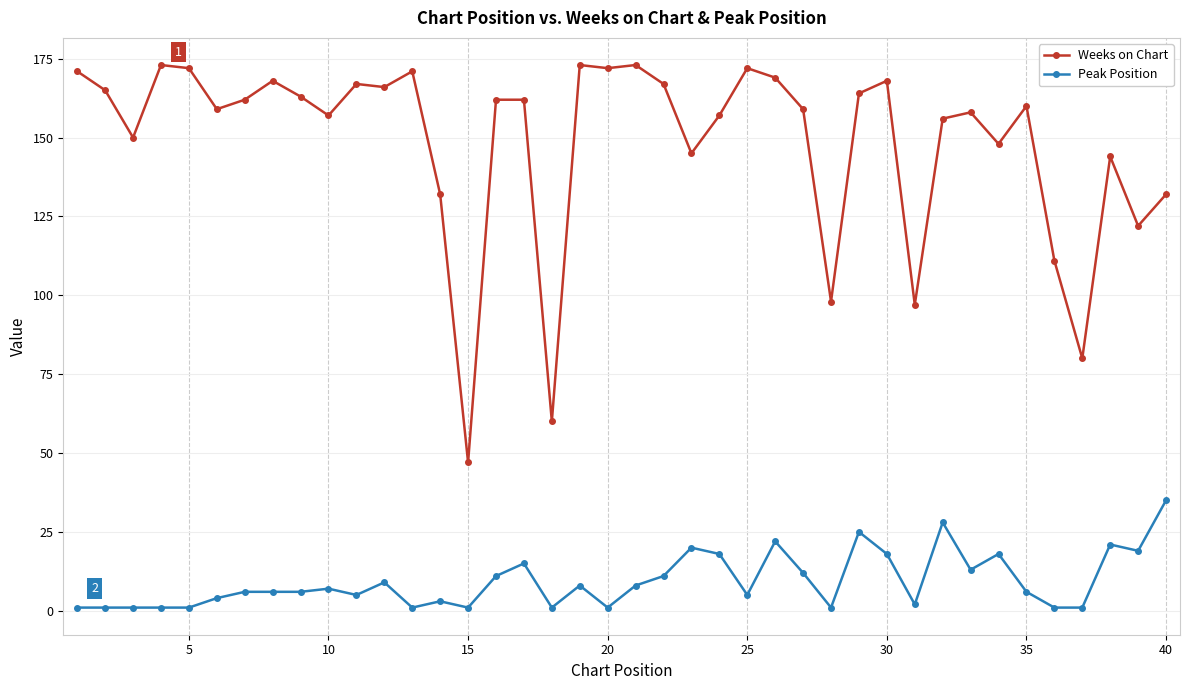

What is the difference between the second highest and second lowest values in the Weeks on Chart series?

113